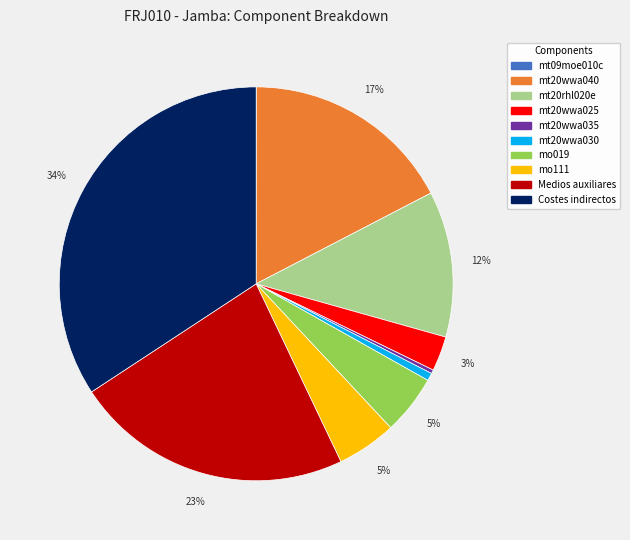

Which has a higher value, mo111 or mt20wwa025?

mo111